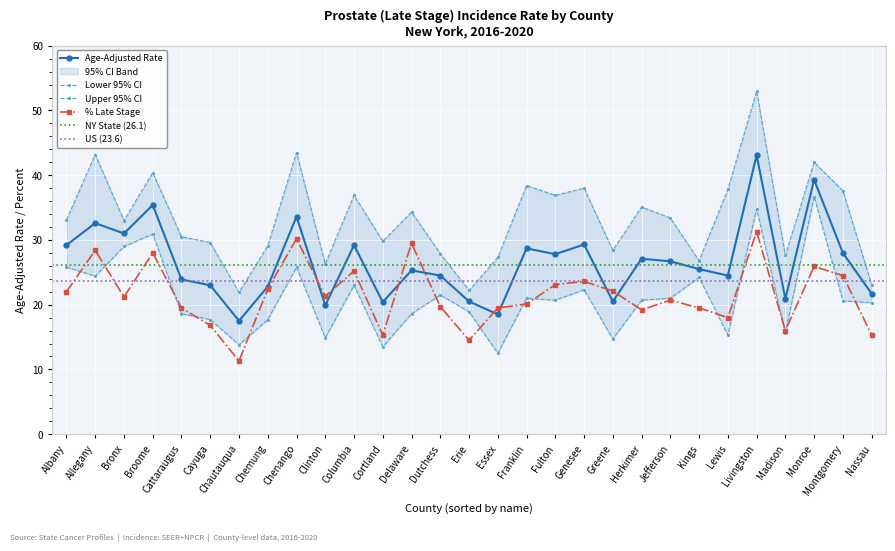

At which label does Percent Late Stage reach its minimum?

Chautauqua